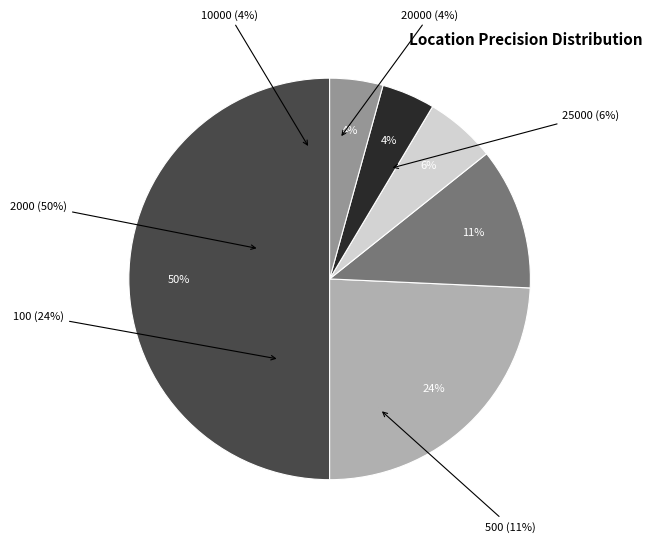

Which slice is the smallest?

20000